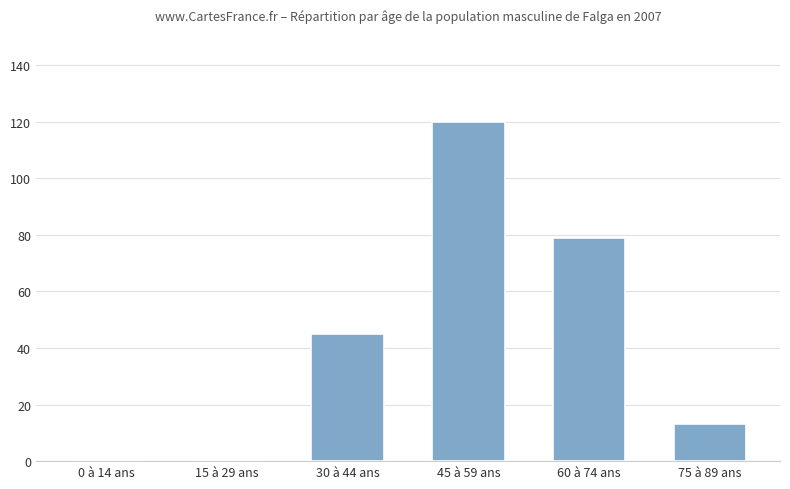

Is it true that the value at 75 à 89 ans is 13?

True